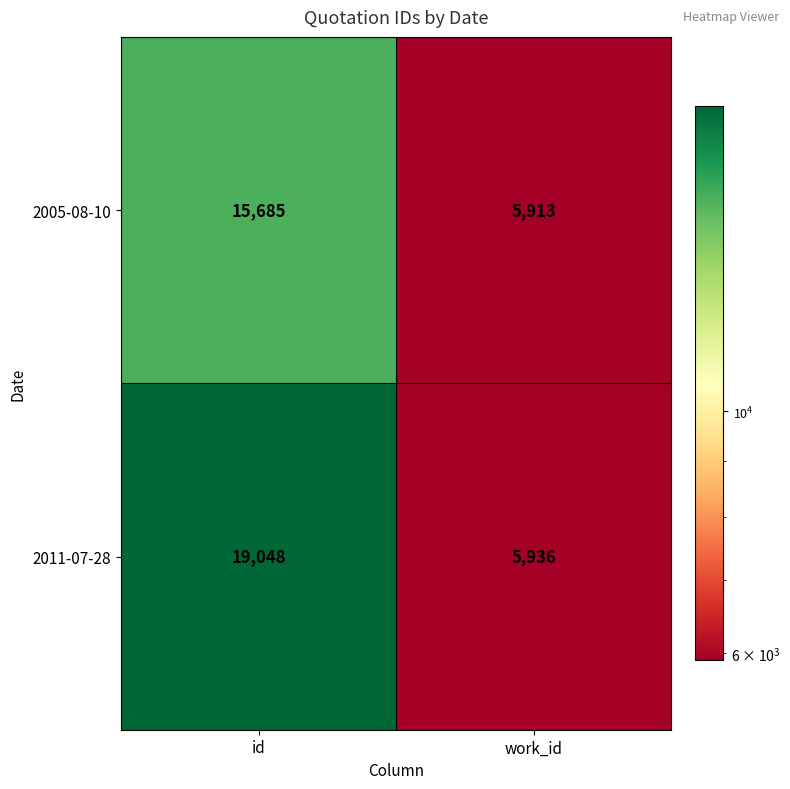

What is the approximate value of 2011-07-28 at id, to the nearest 100?

19000